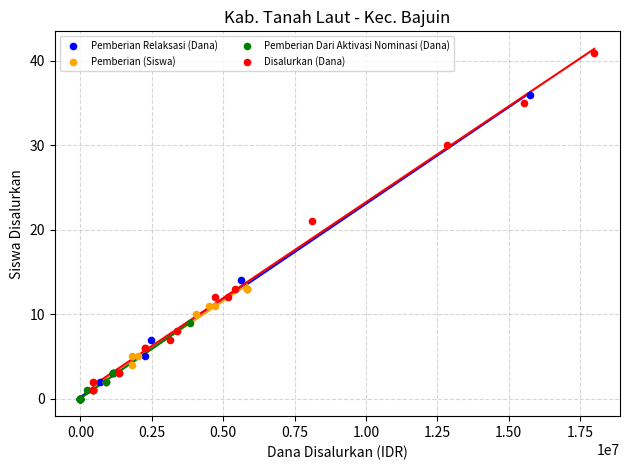

Which series has the largest Y range (max minus min)?

Disalurkan (Dana)